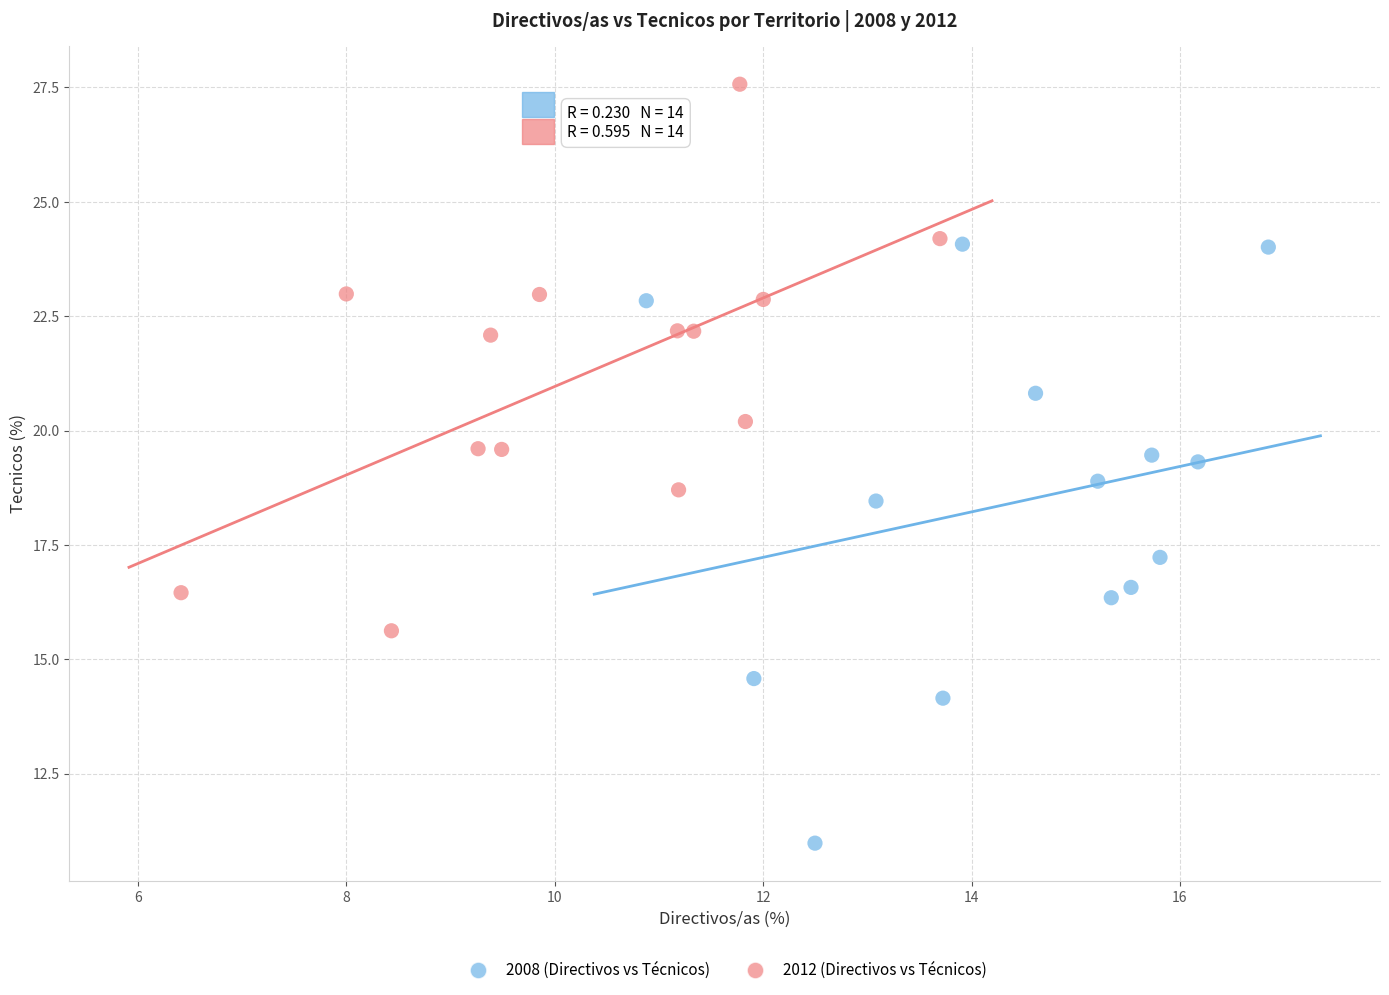

Which series reaches the minimum Y coordinate?

2008 (Directivos vs Técnicos)